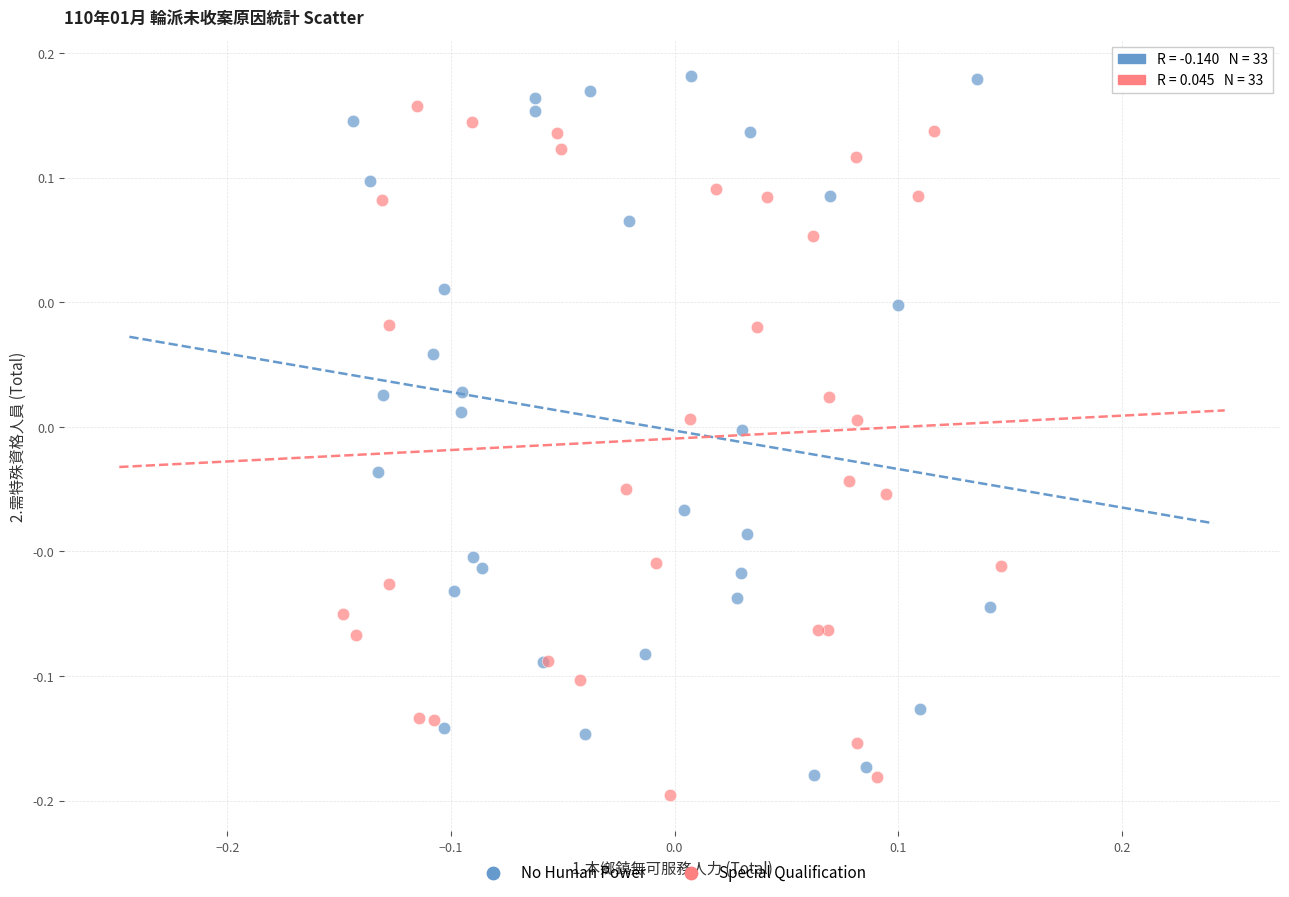

What are all the series names shown in the legend?

No Human Power, Special Qualification